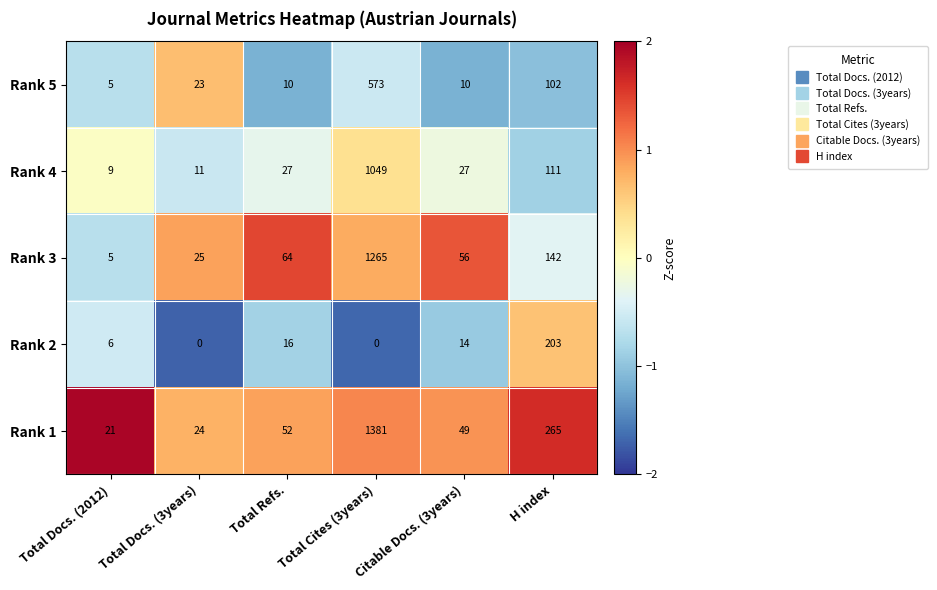

At how many categories does at least one series exceed 0?

6